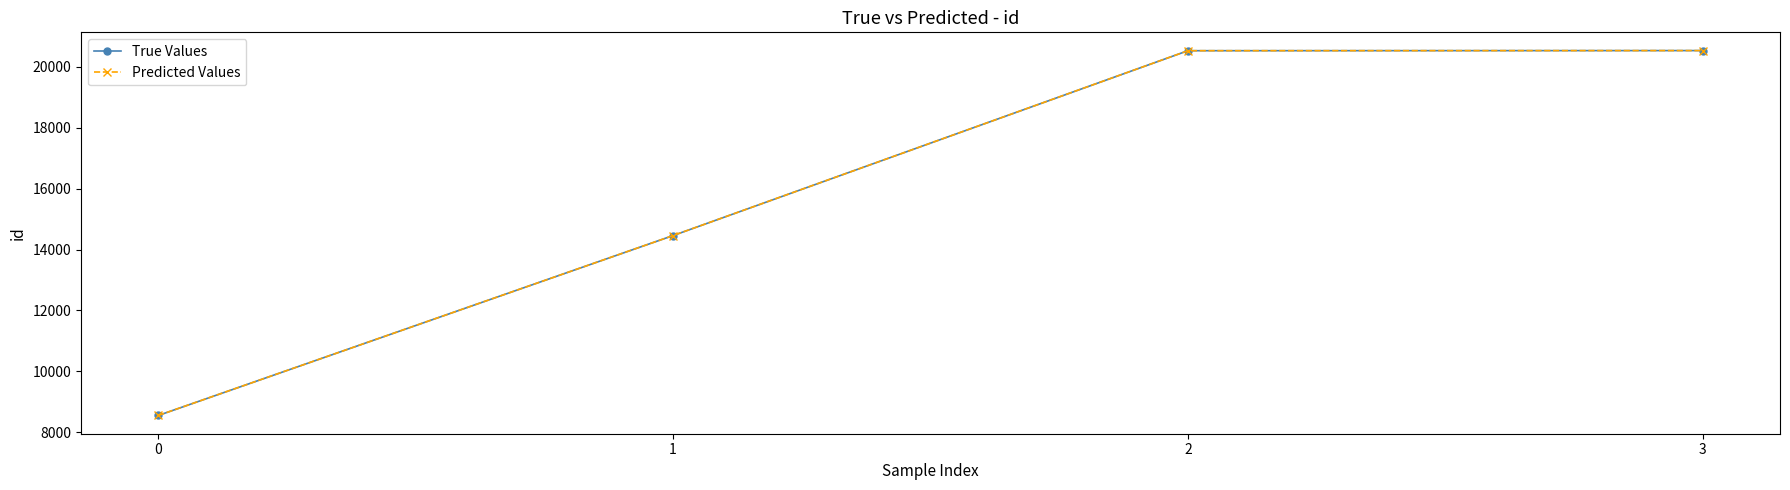

Reading left to right, transcribe all the data shown in this chart.

True Values: 8555	14458	20523	20527
Predicted Values: 8555	14458	20523	20527